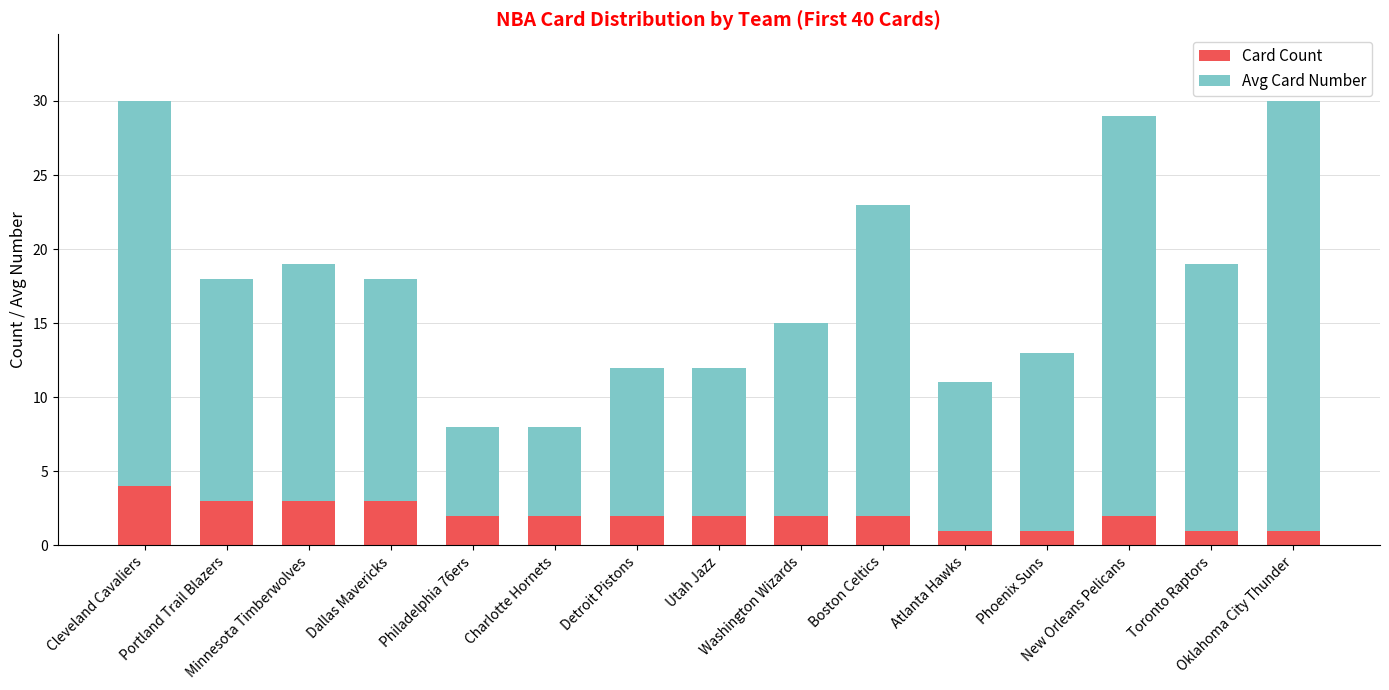

How many categories are shown in the chart?

15